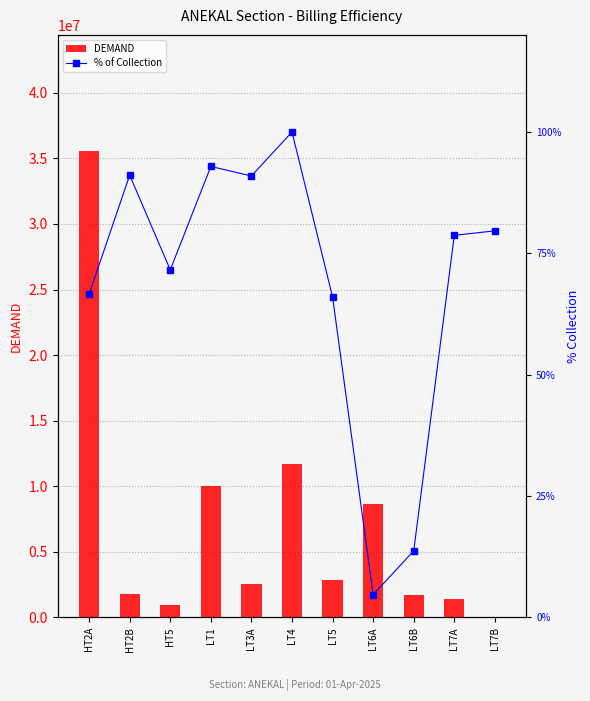

Reading left to right, list all the values displayed in this chart.

DEMAND: 35533047.0	1810495.0	953570.0	9988555.9	2536167.0	11706840.0	2845078.3	8656130.0	1723705.0	1386580.0	47081.0
% of Collection: 66.6	91.1	71.6	92.9	90.9	100.0	66.0	4.7	13.7	78.7	79.6